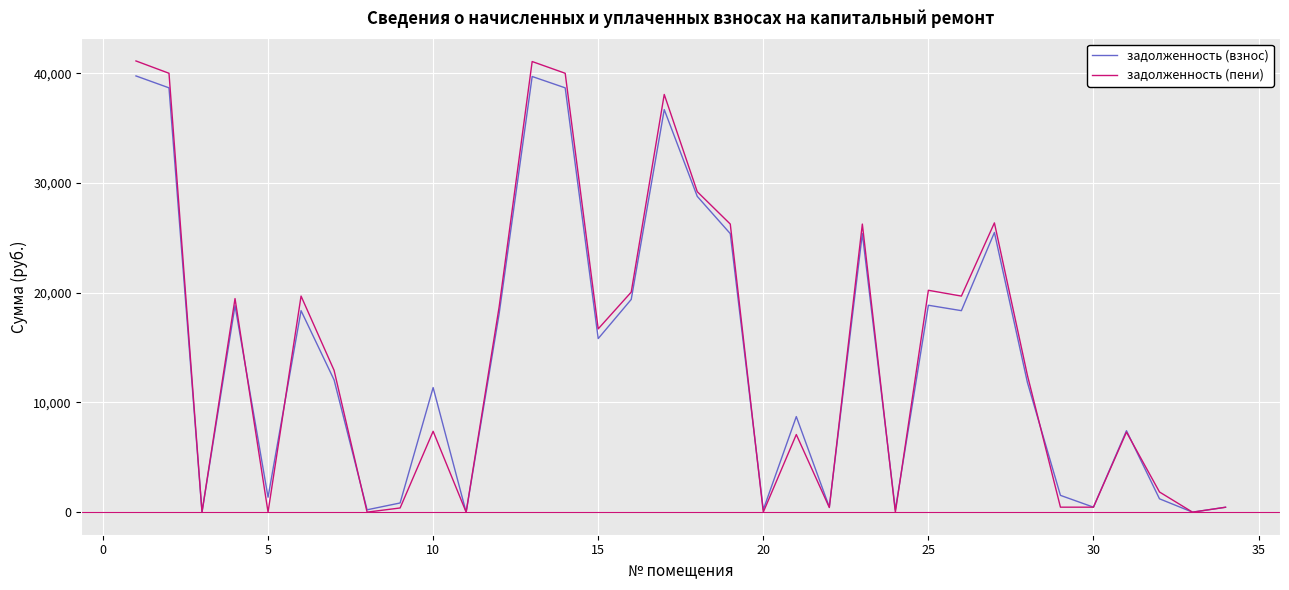

What is the maximum value for задолженность (взнос)?

39763.6